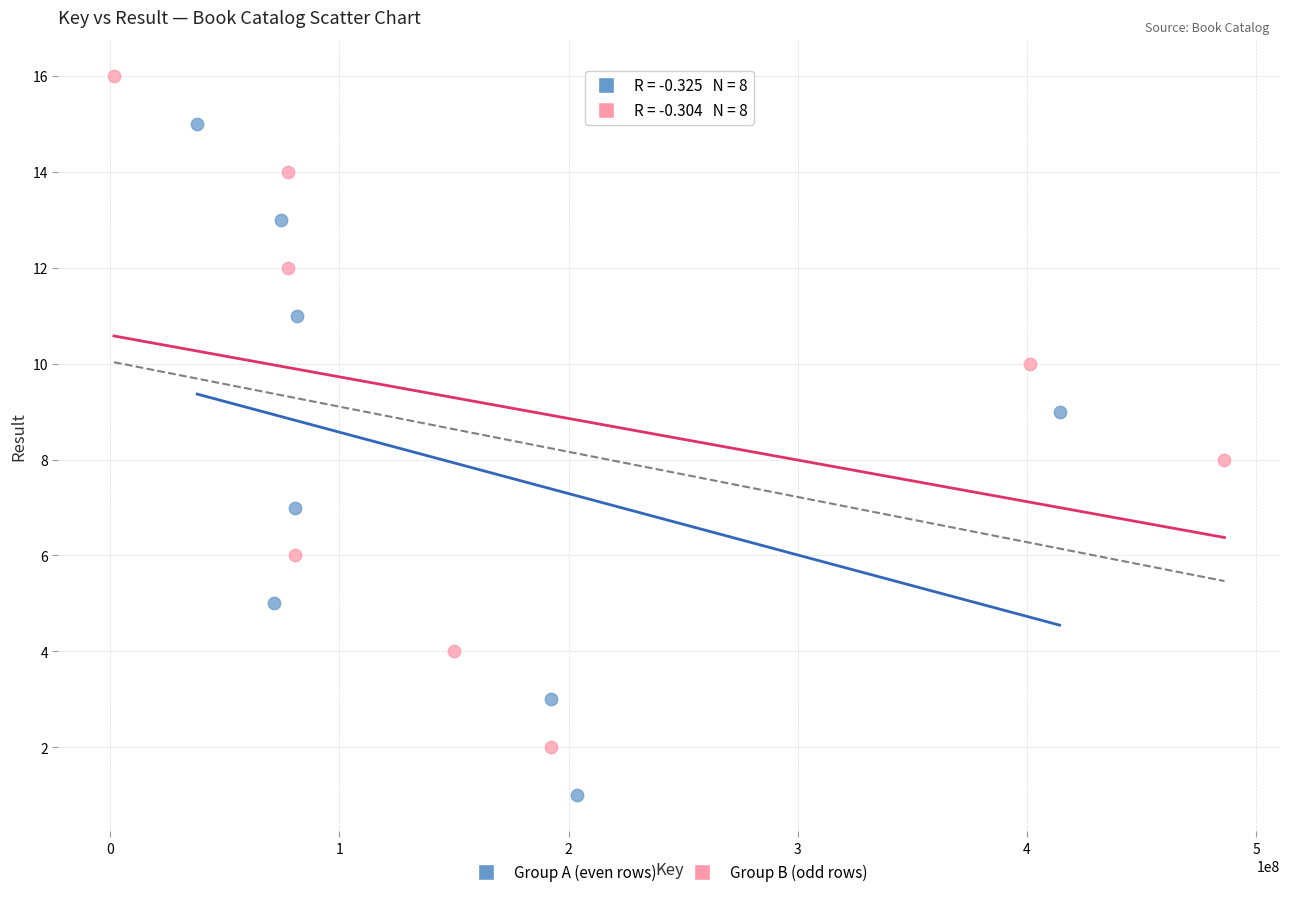

What are all the series names shown in the legend?

Group A (even rows), Group B (odd rows)